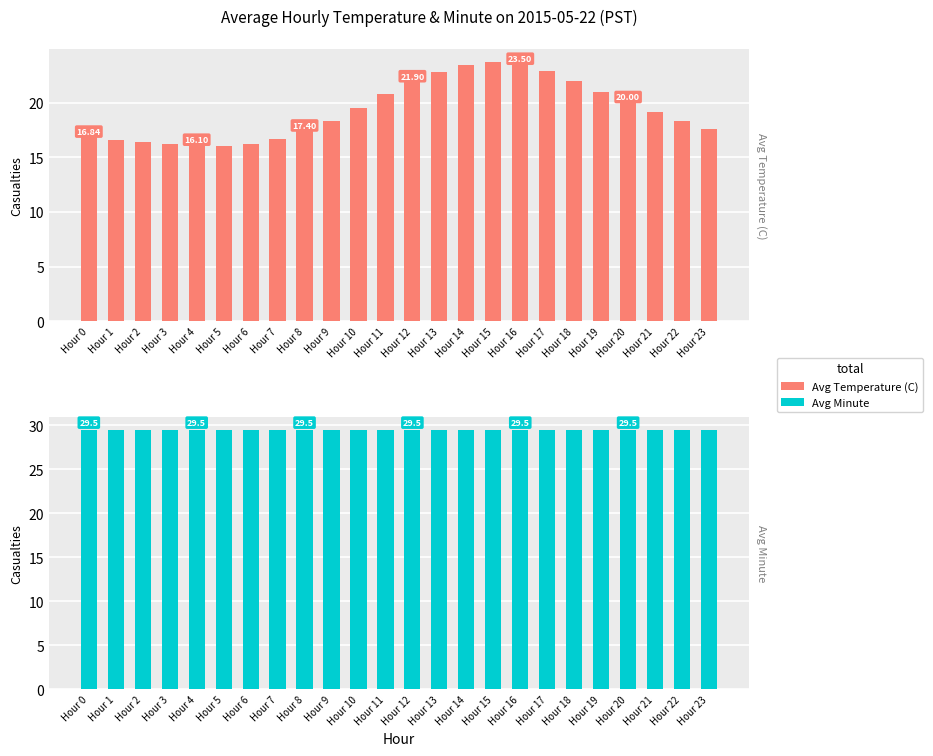

At which category is the sum across all series the highest?

Hour 15